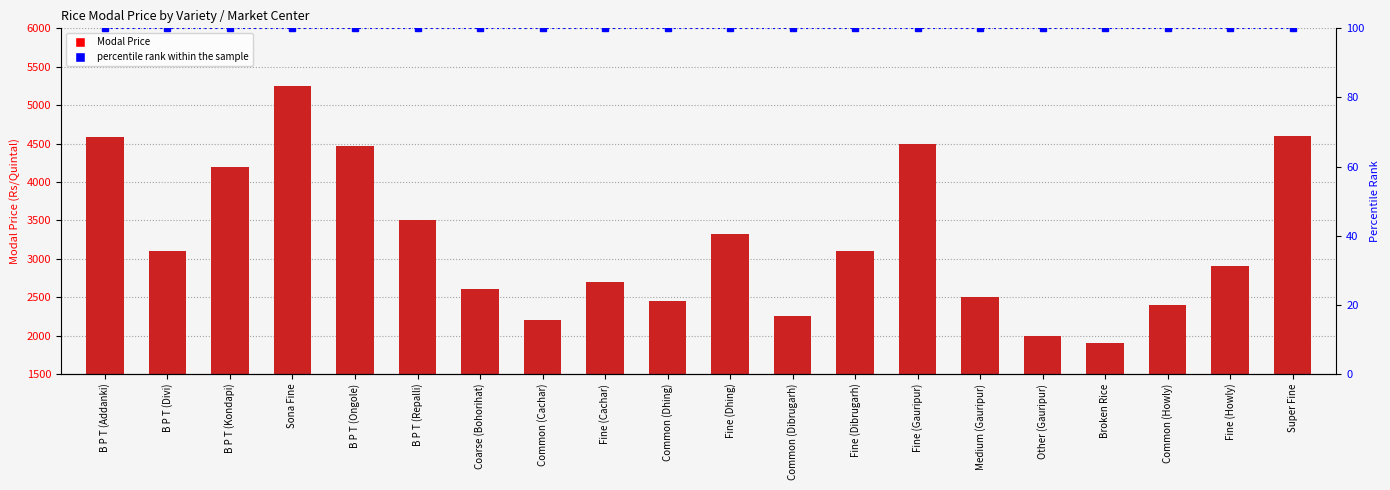

What is the difference between the second highest and second lowest values in the Modal Price series?

2600